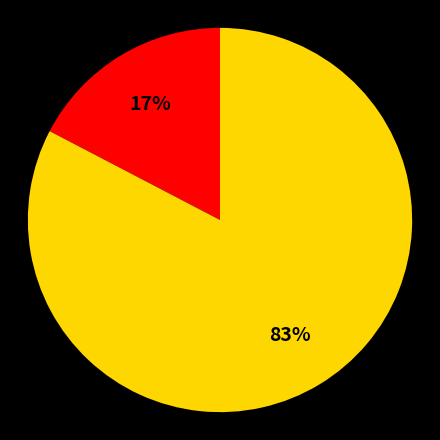

To the nearest percent, what is the average slice percentage?

50%